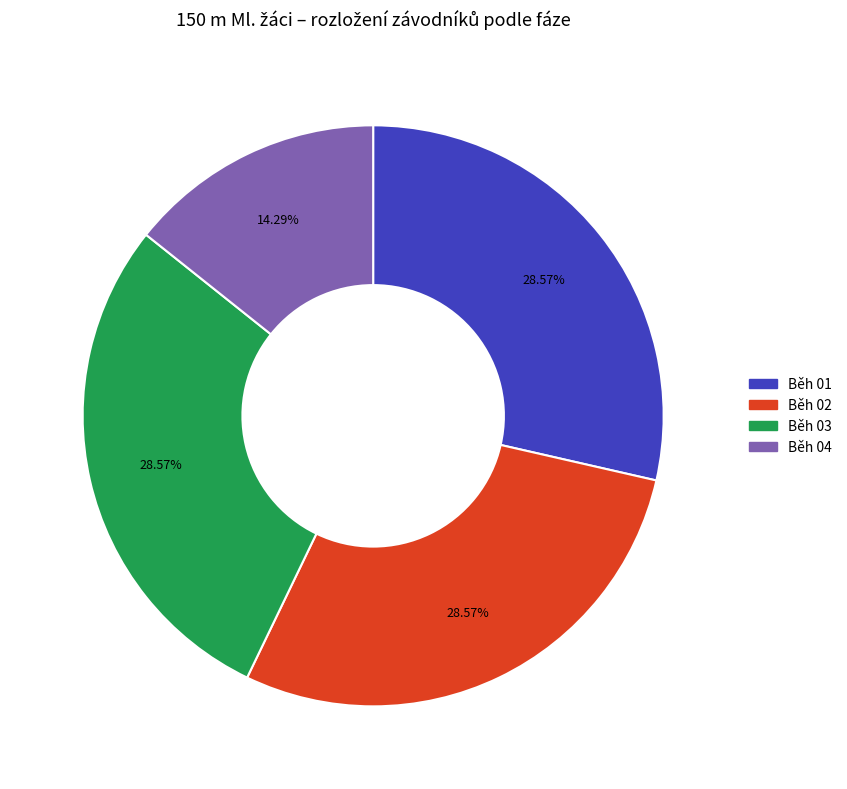

To the nearest percent, what is the difference between the largest and smallest slice percentages?

14%